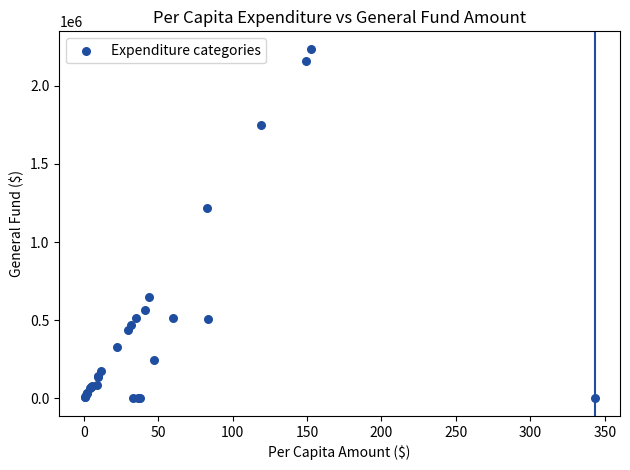

What Y value in the scatter plot is closest to 1117786?

1216846